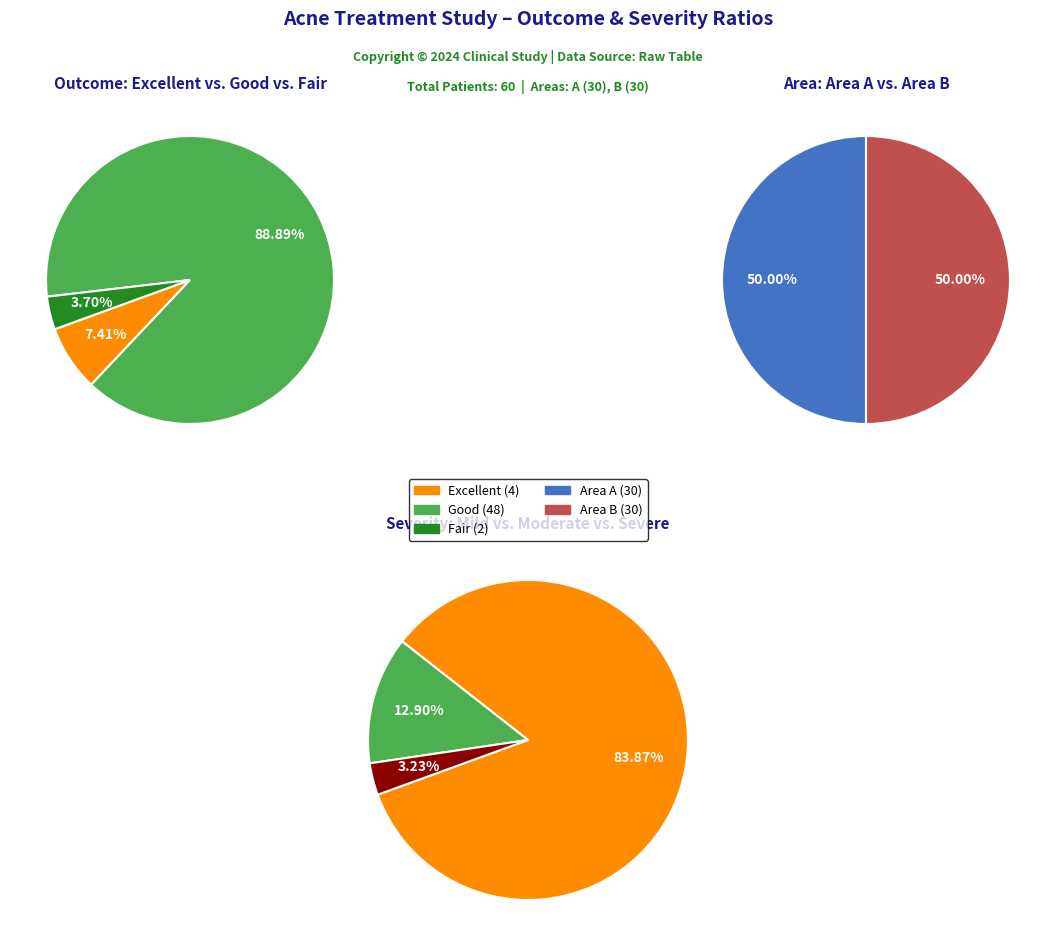

Is the sum of Fair and Excellent greater than half?

No